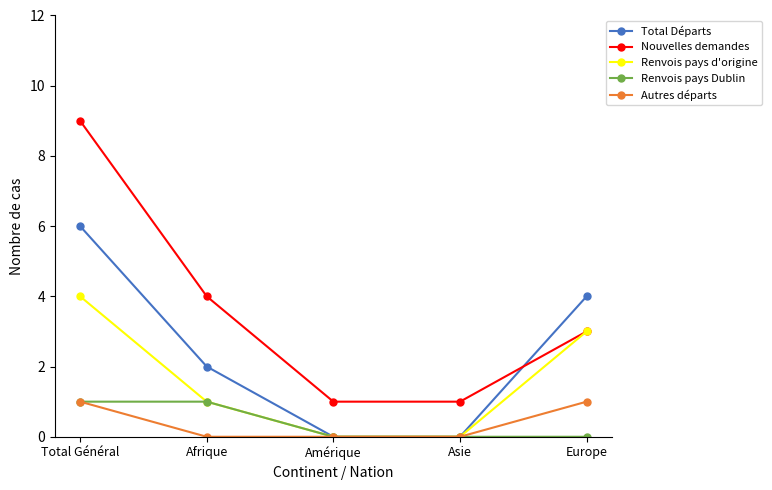

Is it true that Nouvelles demandes equals 1 at Afrique?

False